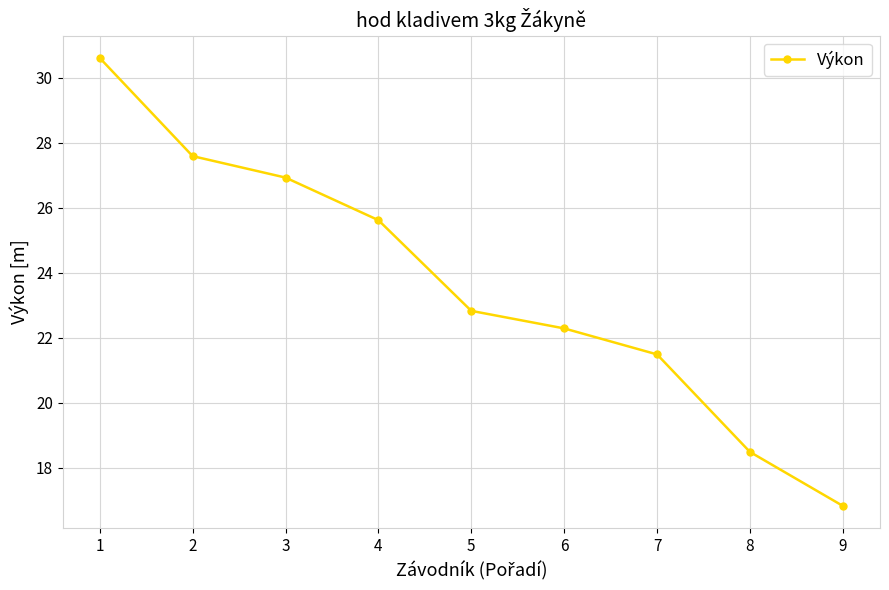

What is the sum of all values?

212.7